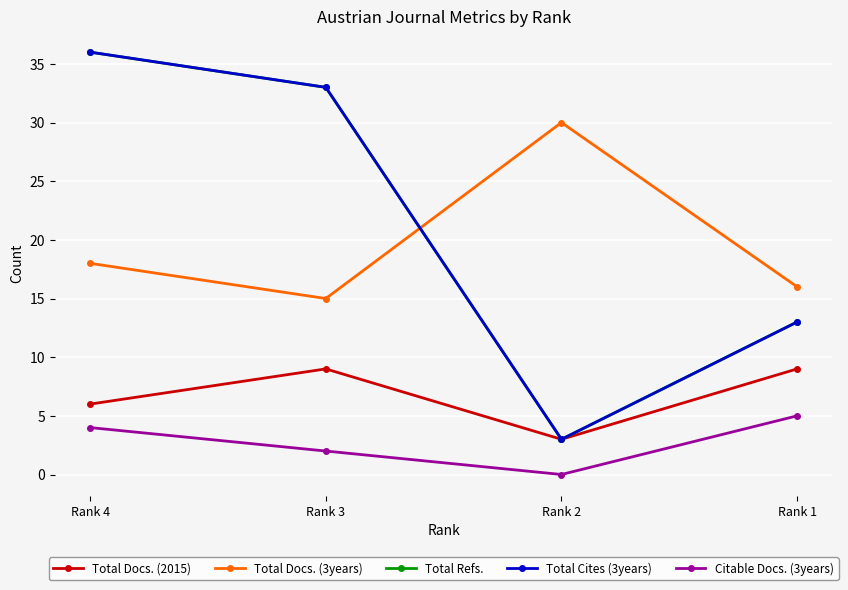

Reading left to right, extract all data points from this chart.

Total Docs. (2015): Rank 4=6	Rank 3=9	Rank 2=3	Rank 1=9
Total Docs. (3years): Rank 4=18	Rank 3=15	Rank 2=30	Rank 1=16
Total Refs.: Rank 4=36	Rank 3=33	Rank 2=3	Rank 1=13
Total Cites (3years): Rank 4=36	Rank 3=33	Rank 2=3	Rank 1=13
Citable Docs. (3years): Rank 4=4	Rank 3=2	Rank 2=0	Rank 1=5